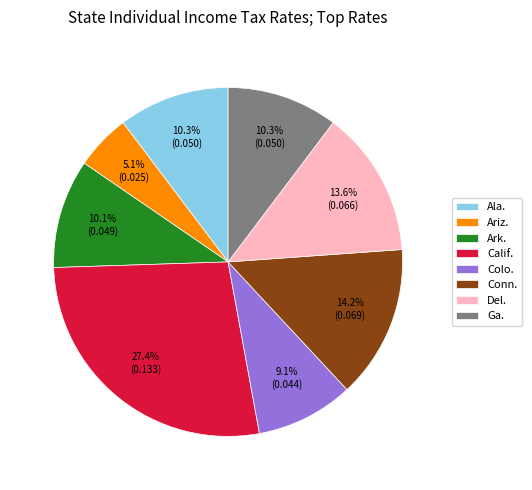

Do Ala. and Colo. together represent more than half of the pie?

No